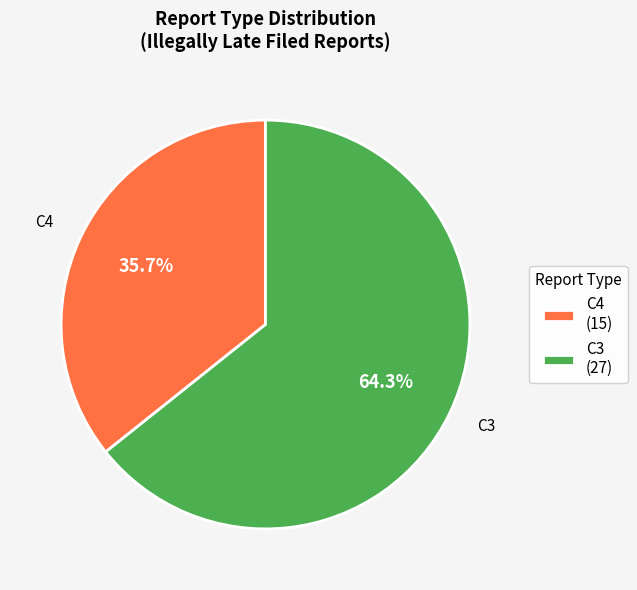

Which has a higher value, C3 or C4?

C3